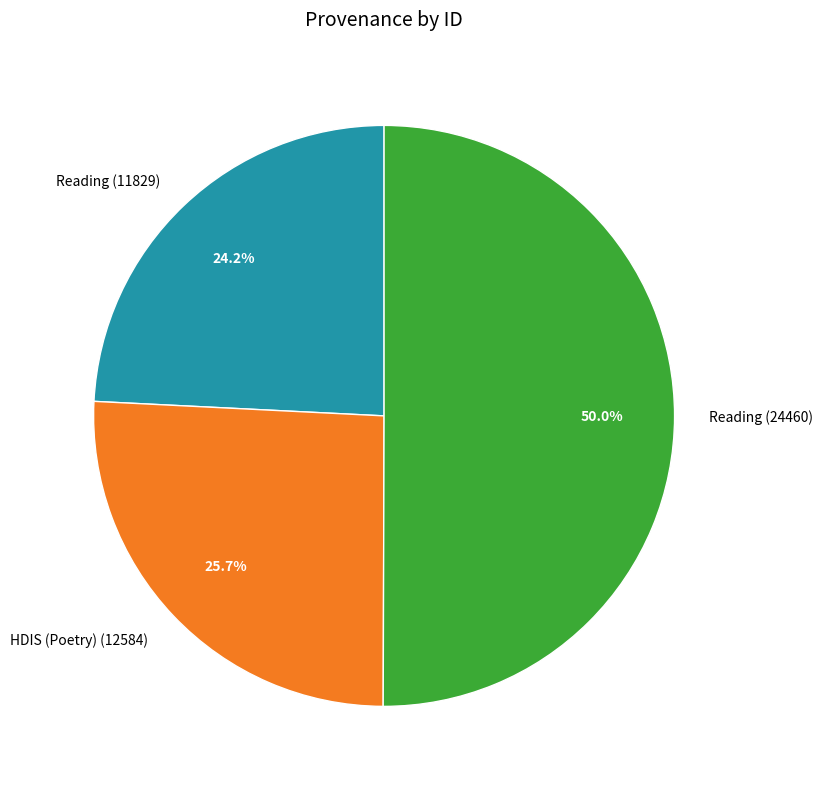

How many slices are in this pie chart?

3